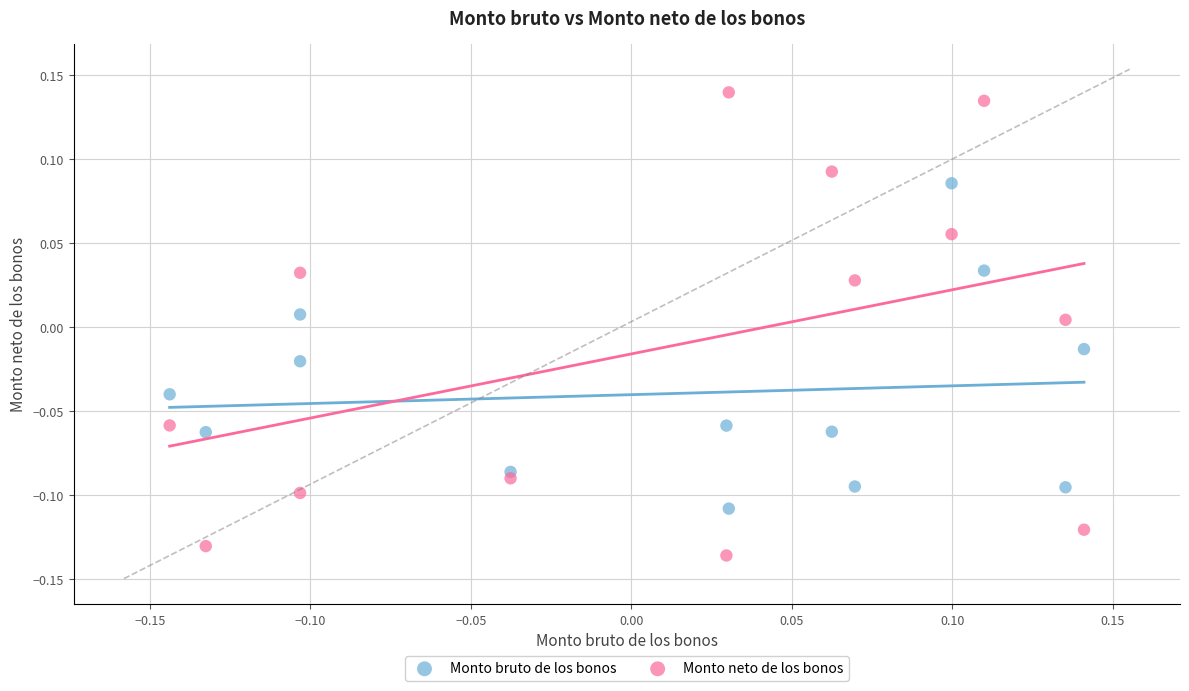

Which series reaches the minimum Y coordinate?

Monto neto de los bonos